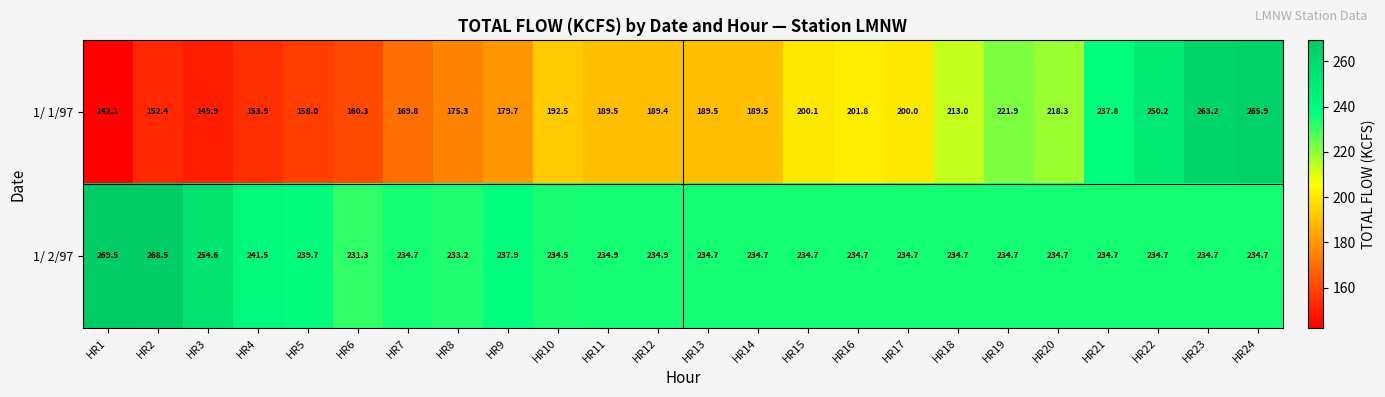

Count the number of categories in the chart.

24